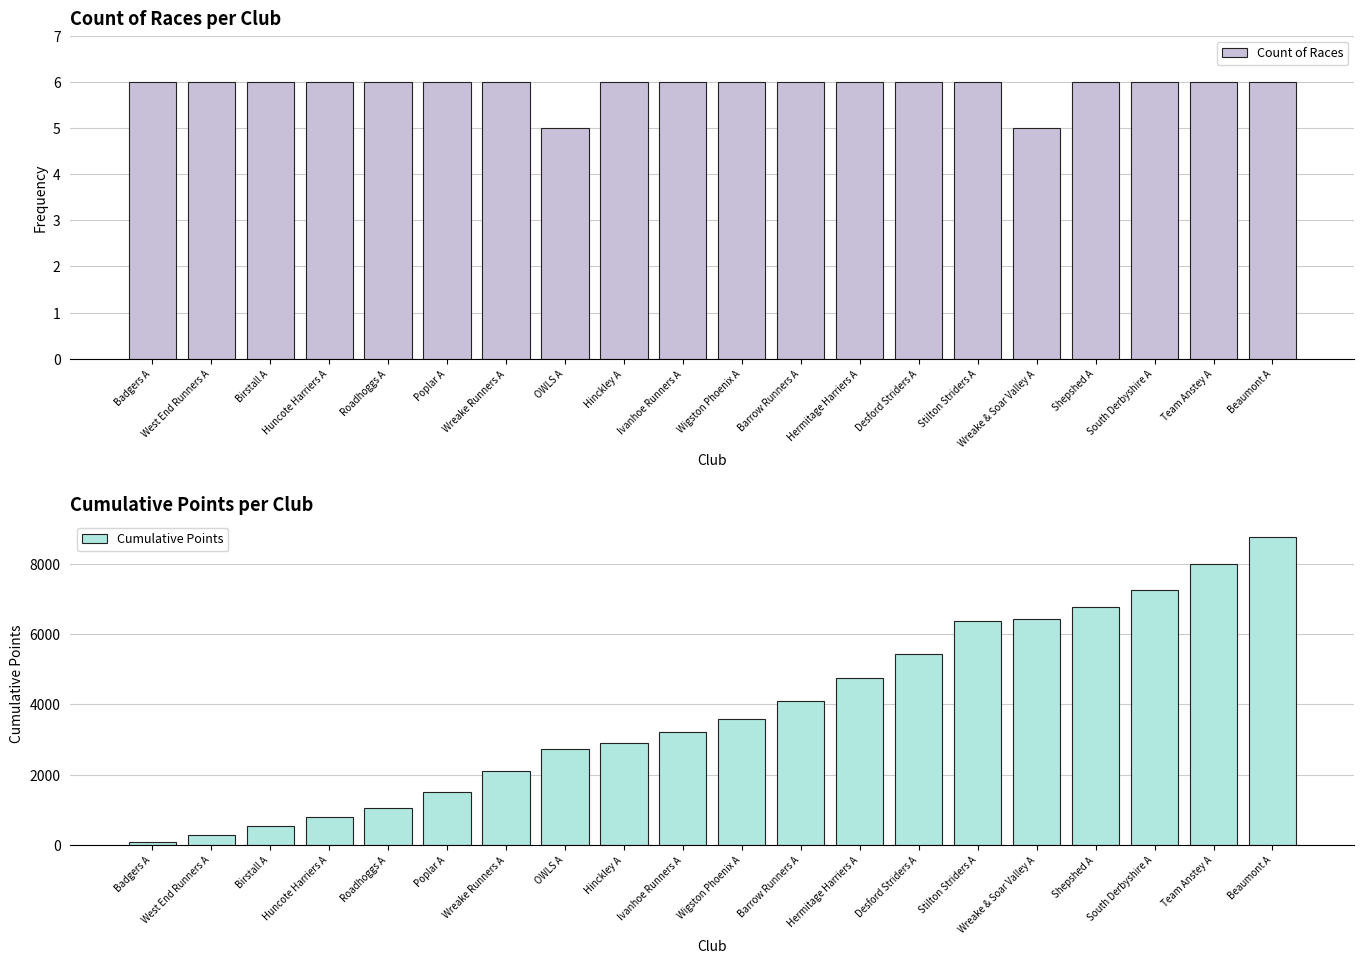

Reading right to left, extract all data points from this chart.

Count of Races: Beaumont A=6	Team Anstey A=6	South Derbyshire A=6	Shepshed A=6	Wreake & Soar Valley A=5	Stilton Striders A=6	Desford Striders A=6	Hermitage Harriers A=6	Barrow Runners A=6	Wigston Phoenix A=6	Ivanhoe Runners A=6	Hinckley A=6	OWLS A=5	Wreake Runners A=6	Poplar A=6	Roadhoggs A=6	Huncote Harriers A=6	Birstall A=6	West End Runners A=6	Badgers A=6
Cumulative Points: Beaumont A=8757	Team Anstey A=7993	South Derbyshire A=7267	Shepshed A=6778	Wreake & Soar Valley A=6427	Stilton Striders A=6366	Desford Striders A=5442	Hermitage Harriers A=4758	Barrow Runners A=4101	Wigston Phoenix A=3596	Ivanhoe Runners A=3202	Hinckley A=2894	OWLS A=2722	Wreake Runners A=2114	Poplar A=1502	Roadhoggs A=1055	Huncote Harriers A=781	Birstall A=524	West End Runners A=274	Badgers A=70